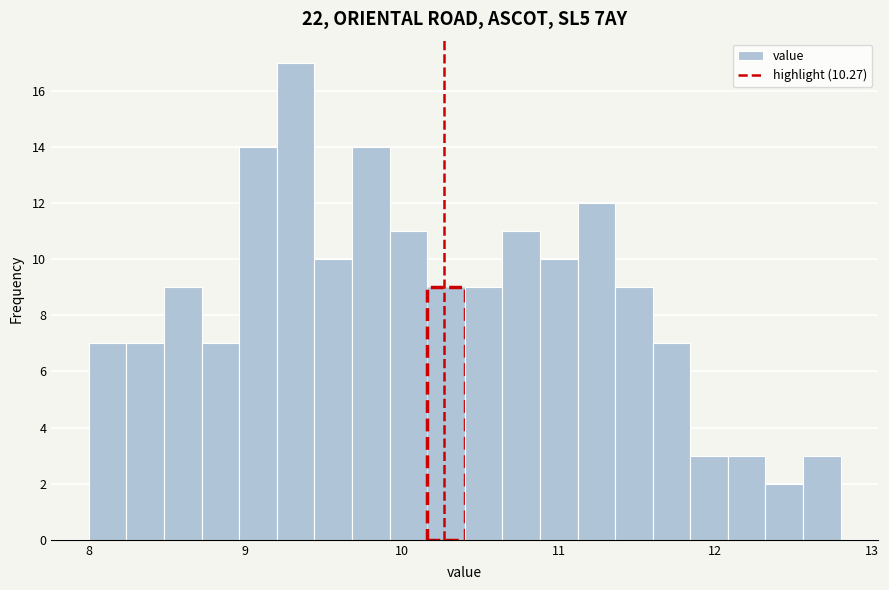

Read against the x-axis, roughly where is the centre of the tallest bar?

9.3